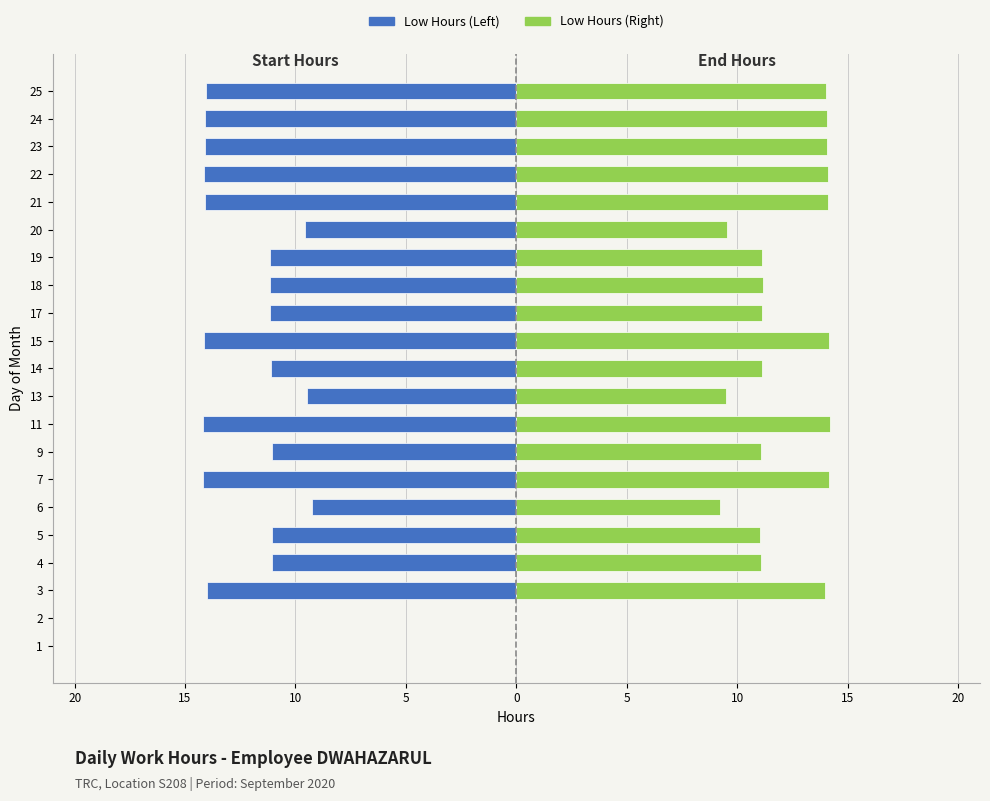

How many data points in Low Hours (Left) are less than -11?

16